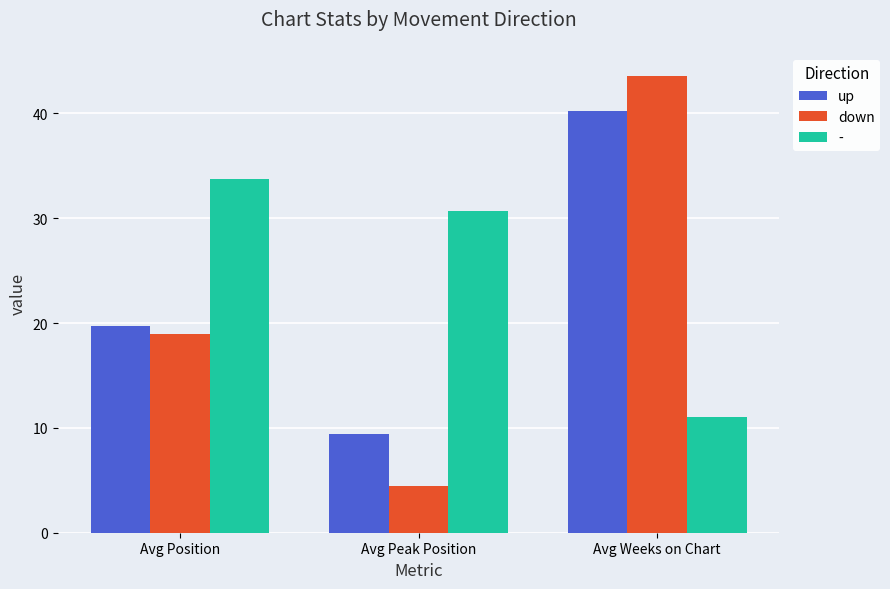

Rank the series by their average value, from lowest to highest.

down, up, -